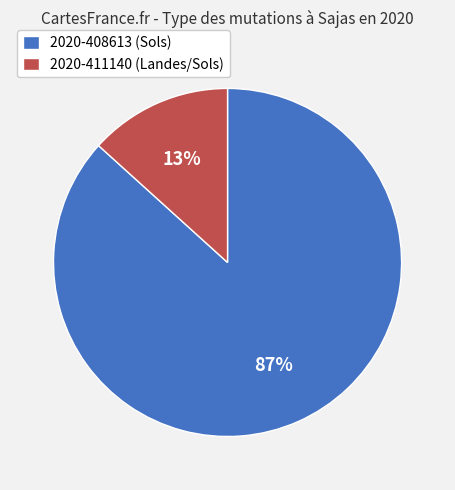

To the nearest percent, what portion does 2020-408613 represent?

87%